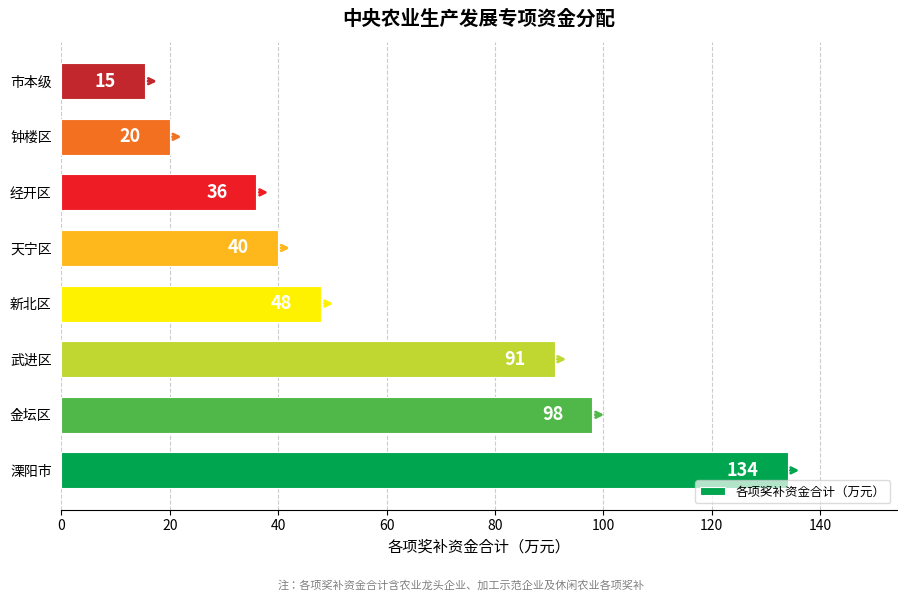

Rank the categories by value from lowest to highest.

市本级, 钟楼区, 经开区, 天宁区, 新北区, 武进区, 金坛区, 溧阳市